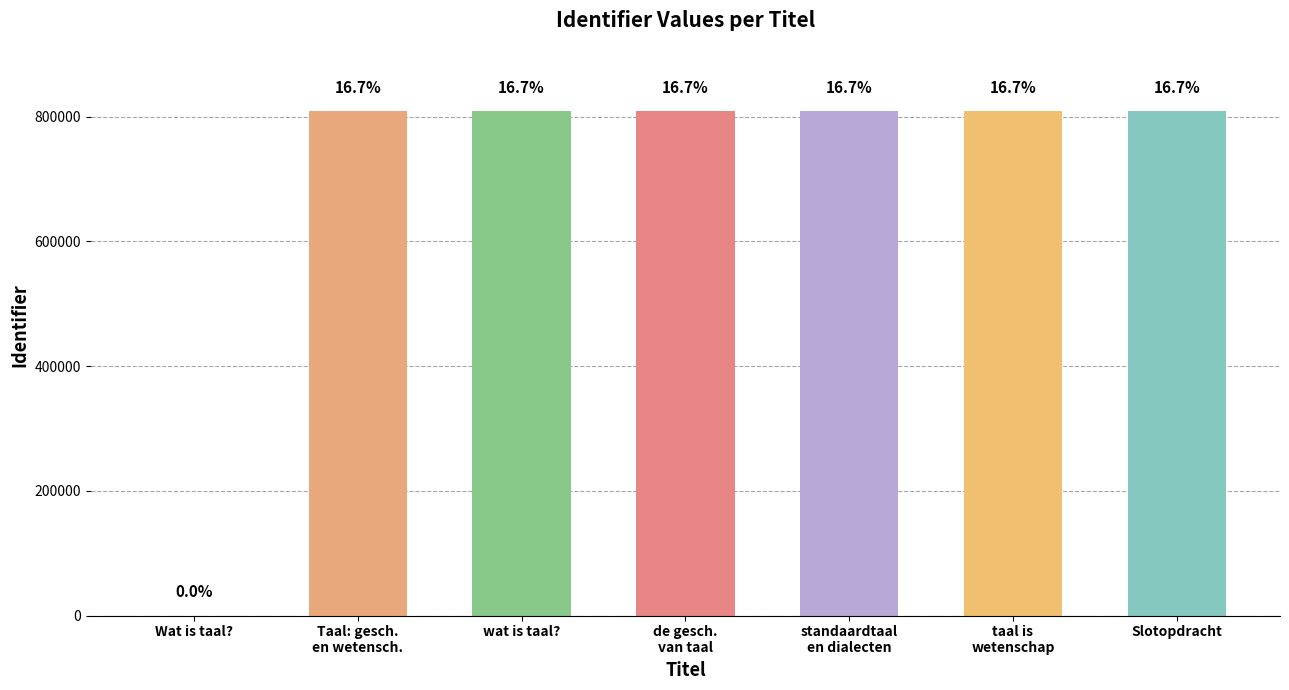

Are the bars horizontal?

No